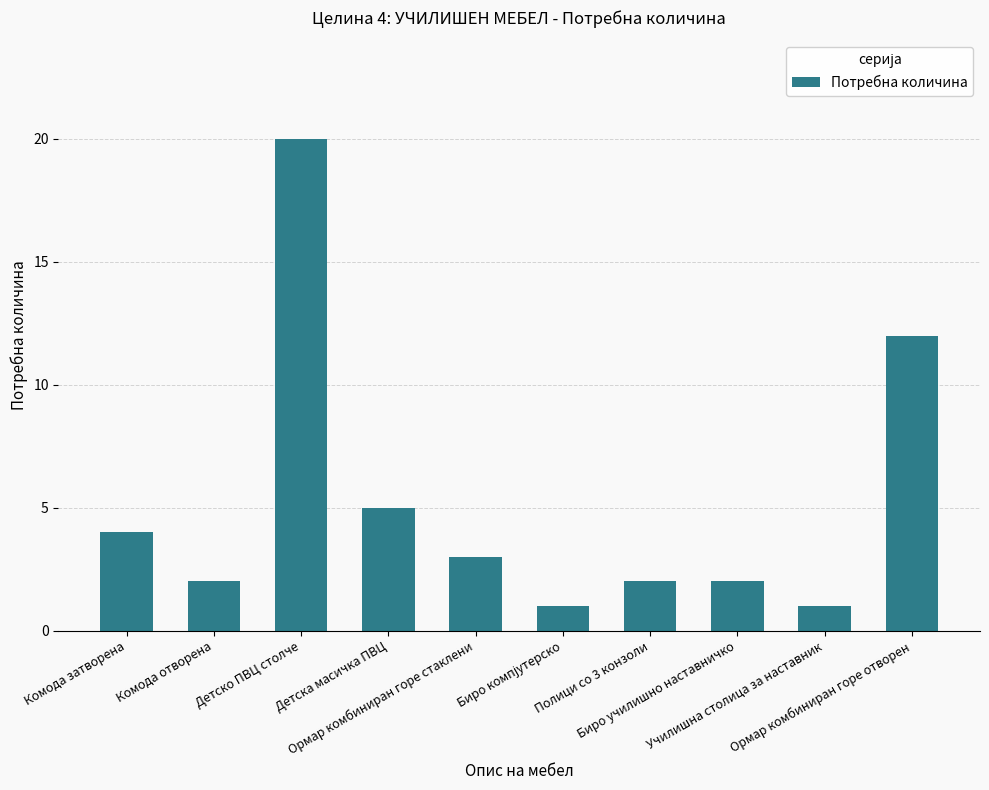

What is the value of the 9th bar from the left?

1